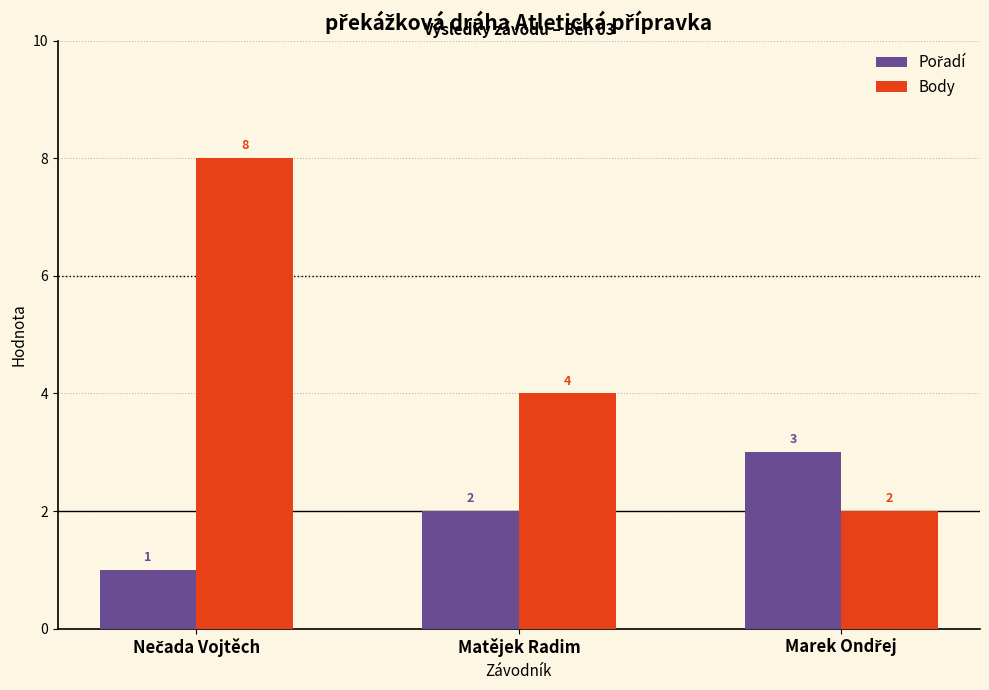

What is the maximum value shown in the chart?

8